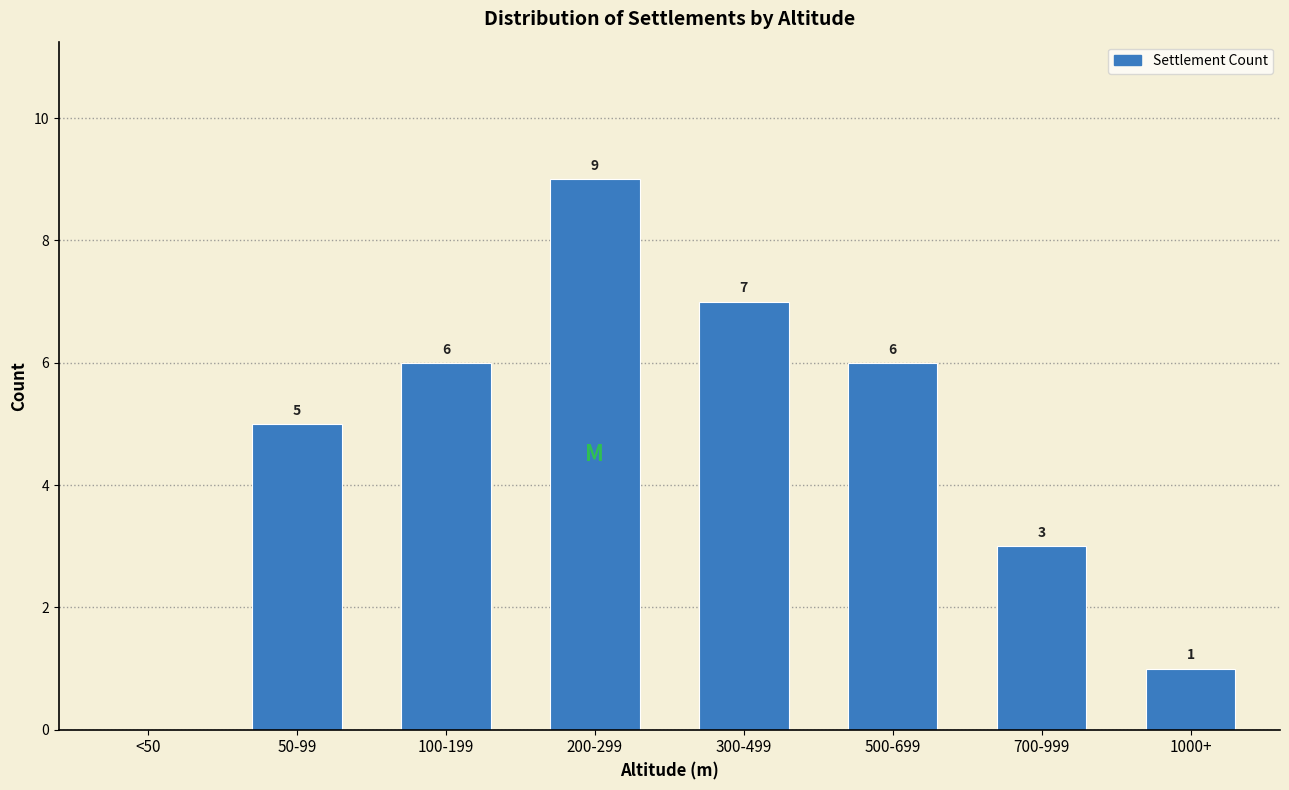

Reading left to right, extract all data points from this chart.

<50=0	50-99=5	100-199=6	200-299=9	300-499=7	500-699=6	700-999=3	1000+=1